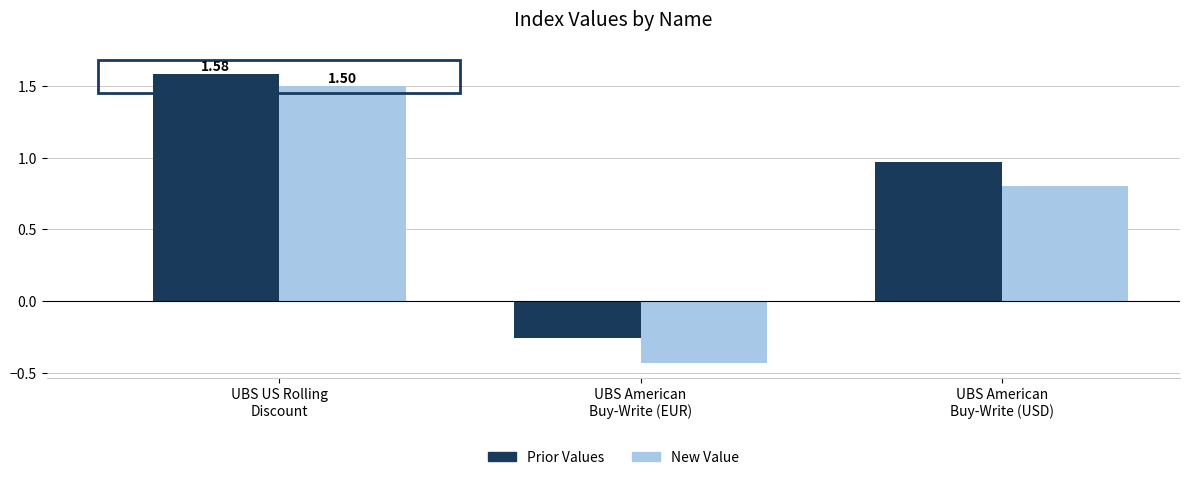

What position from the right is UBS US Rolling
Discount?

3